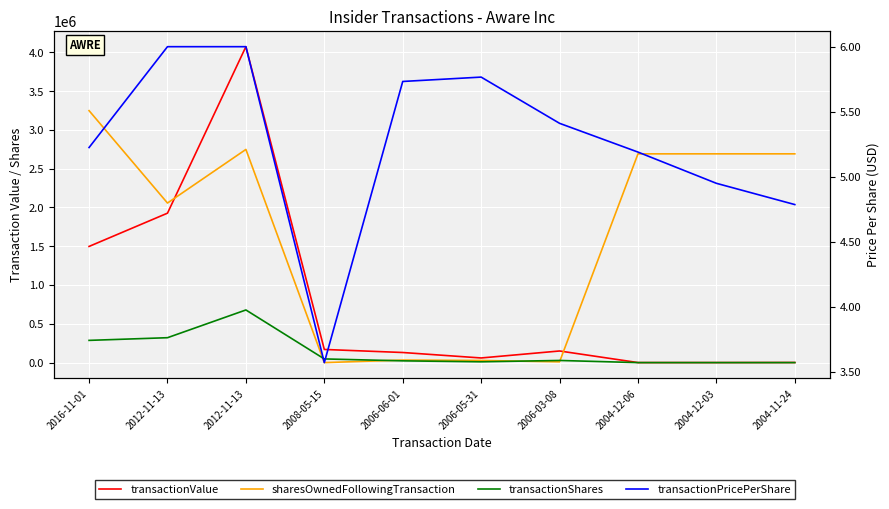

Which series has the largest total across all categories?

sharesOwnedFollowingTransaction